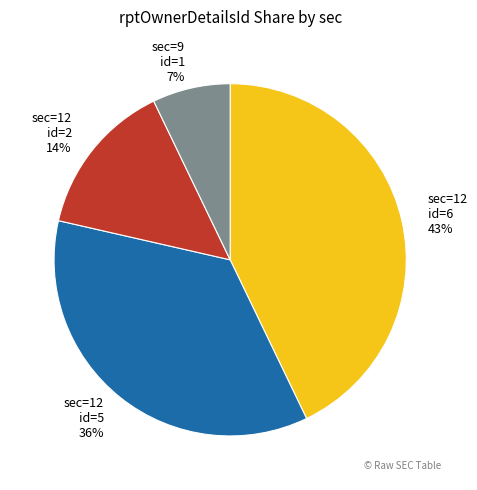

How many segments does this pie chart have?

4